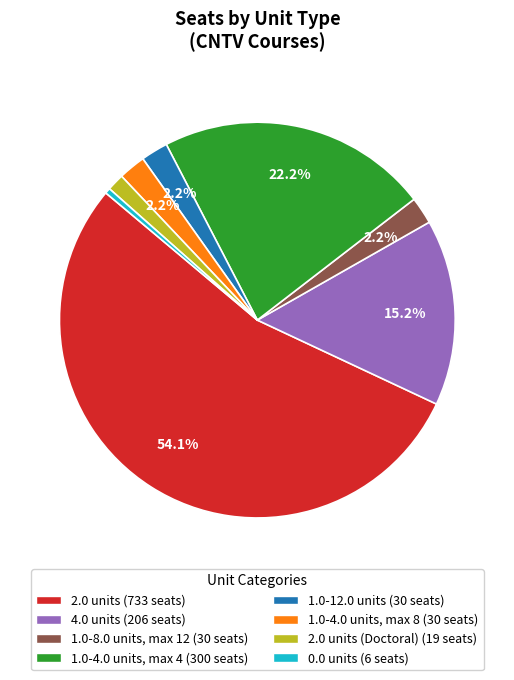

Is there a majority slice in this chart?

Yes